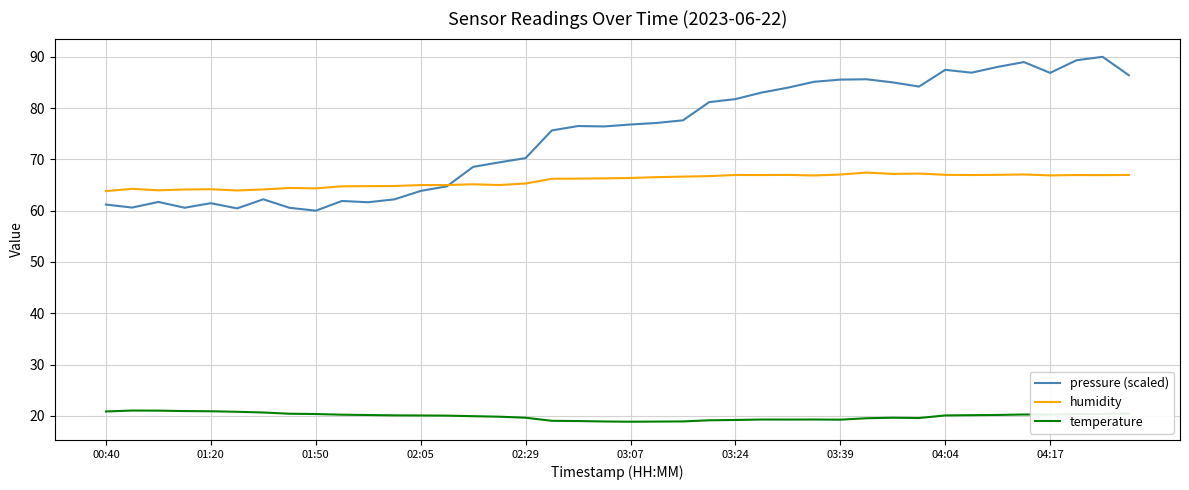

What is the maximum value for temperature?

21.0